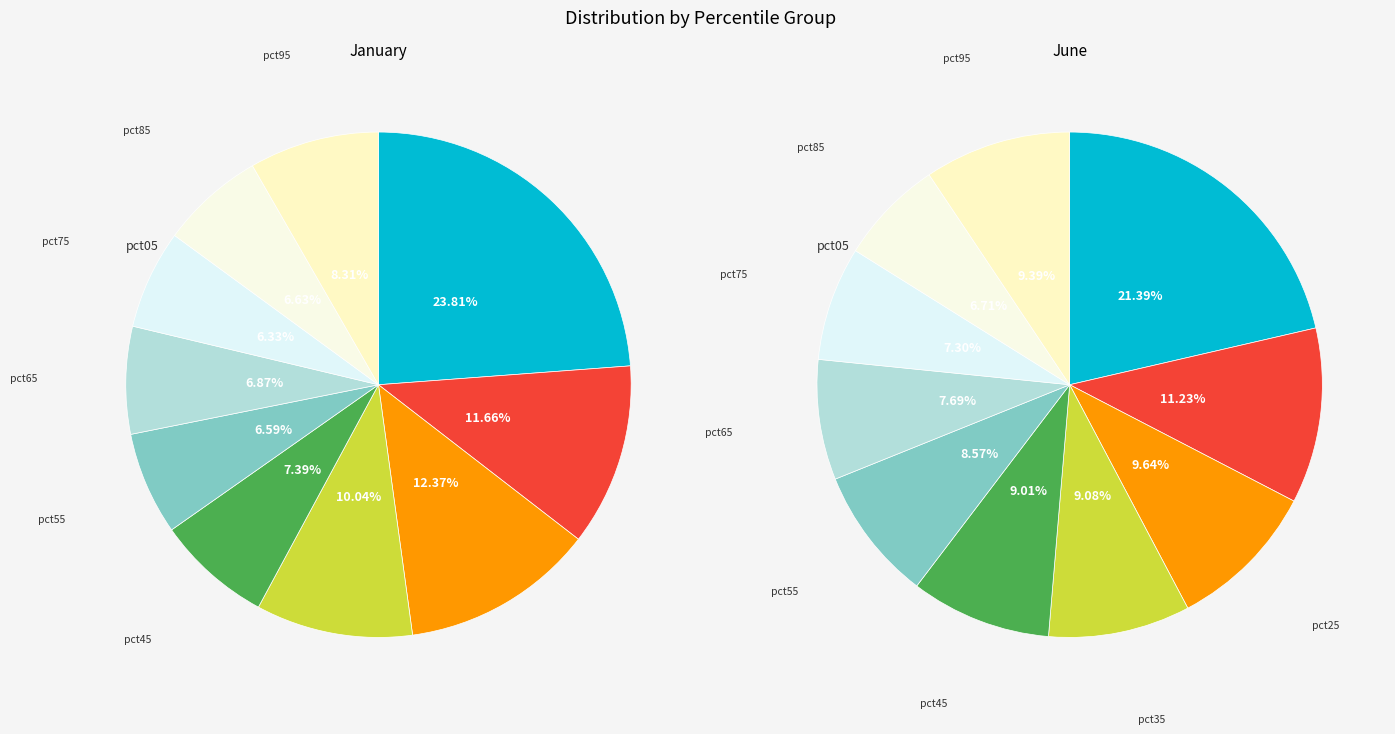

Which series has the largest range (max minus min)?

values_jan